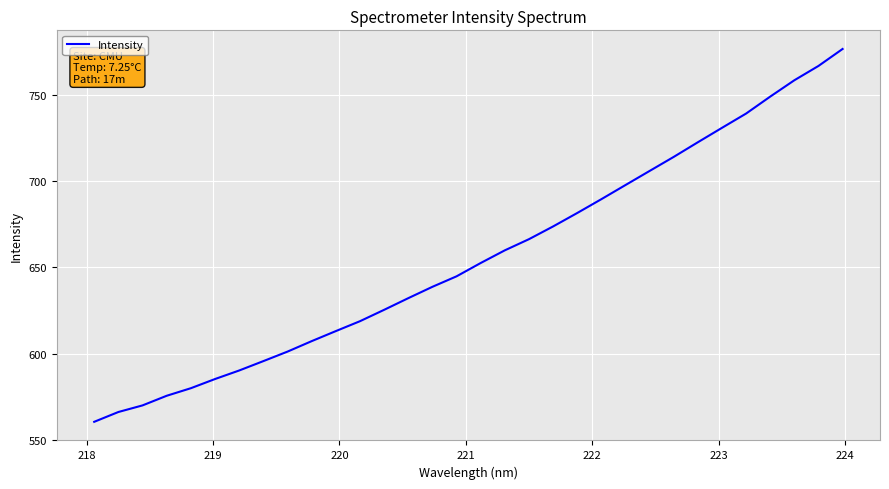

What is the maximum value shown in the chart?

776.4